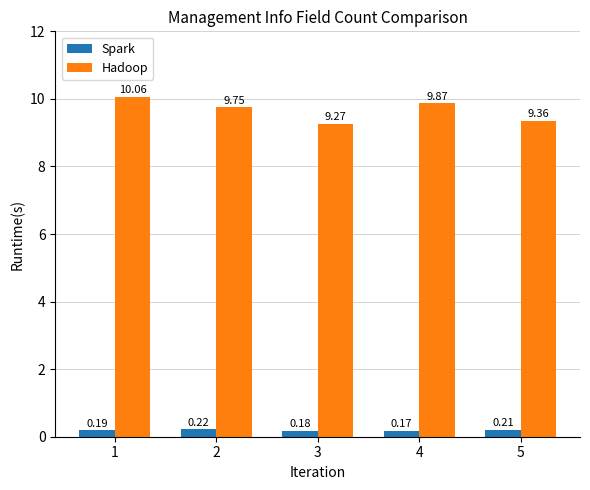

What is the maximum value shown in the chart?

10.1